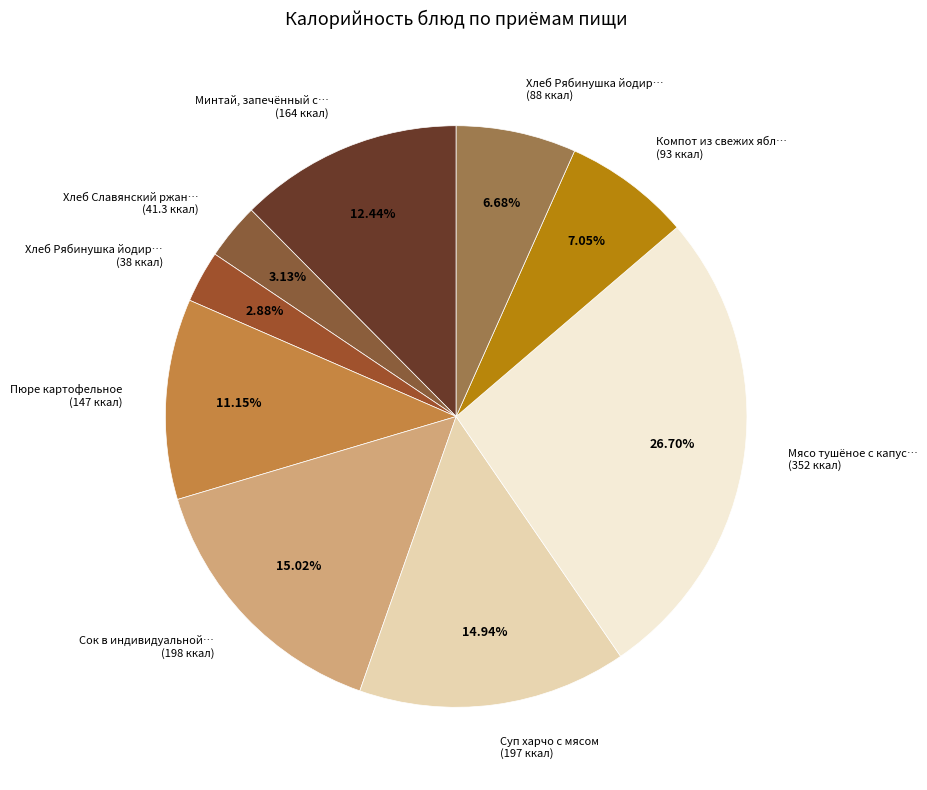

To the nearest percent, what is the average slice percentage?

11%